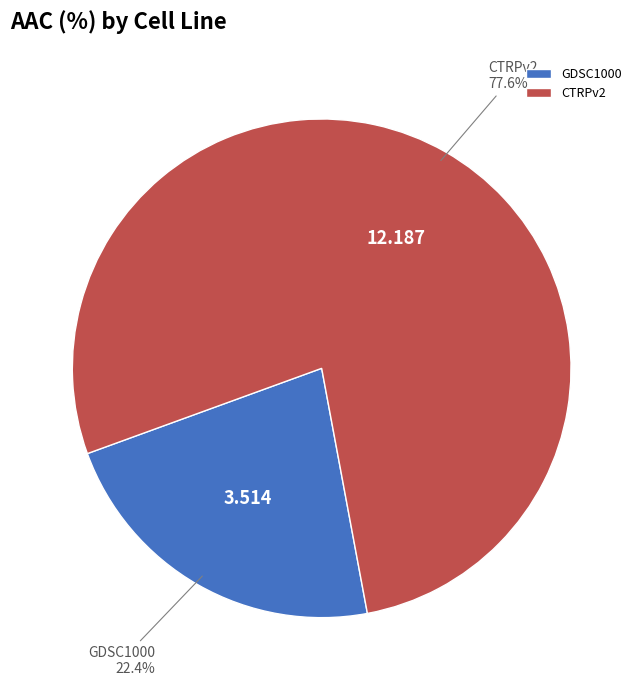

To the nearest percent, what portion does GDSC1000 represent?

22%